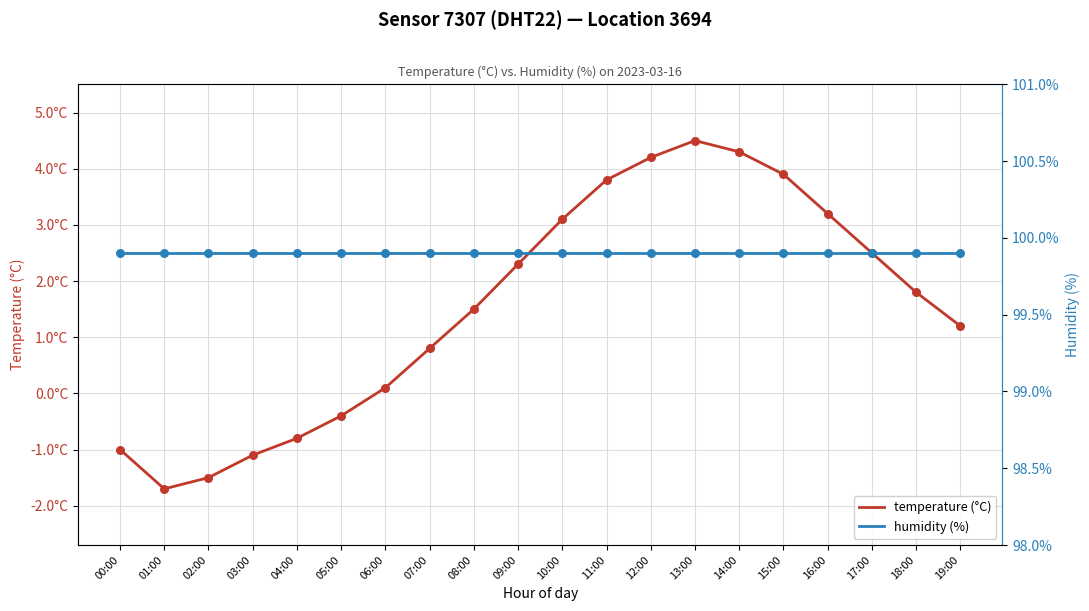

At how many categories does at least one series exceed 74?

20